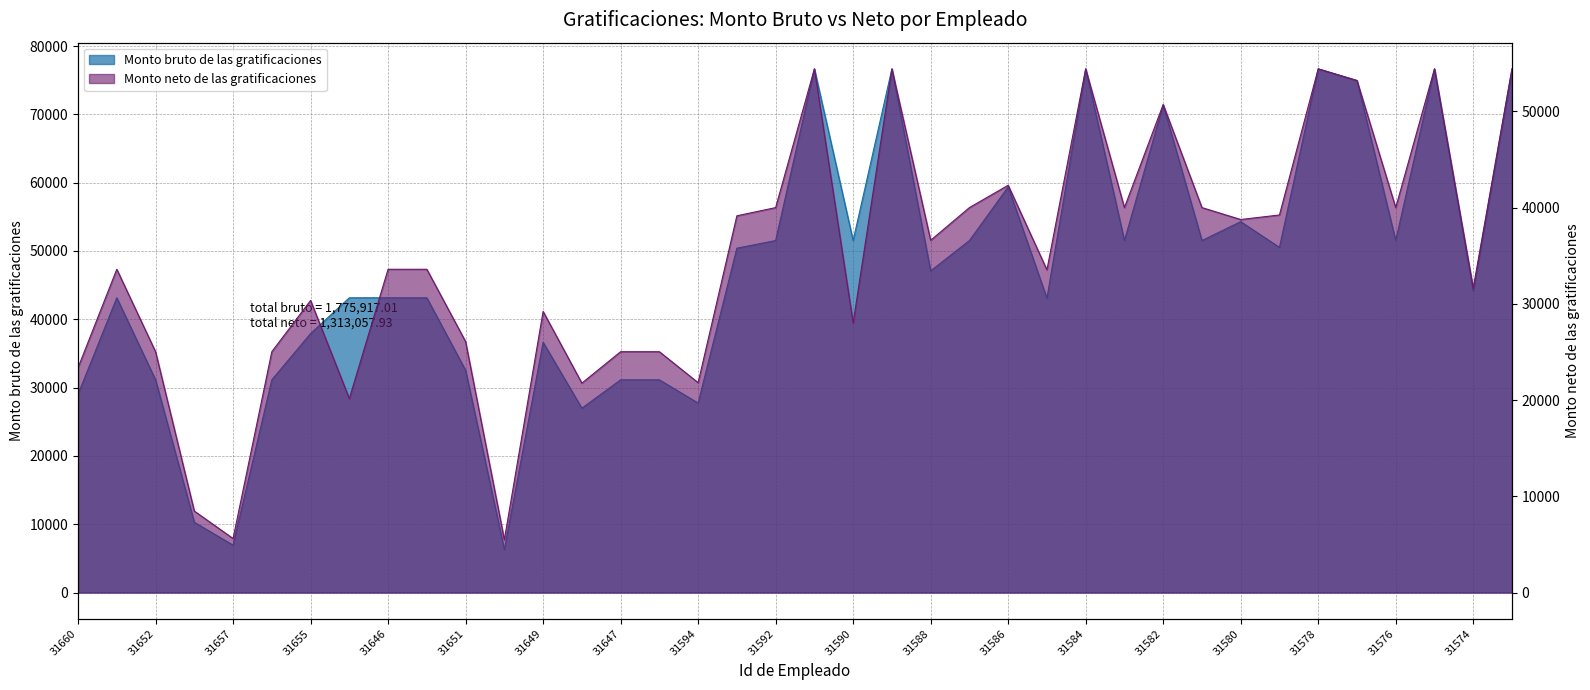

What is the label of the 3rd point from the left?

31652